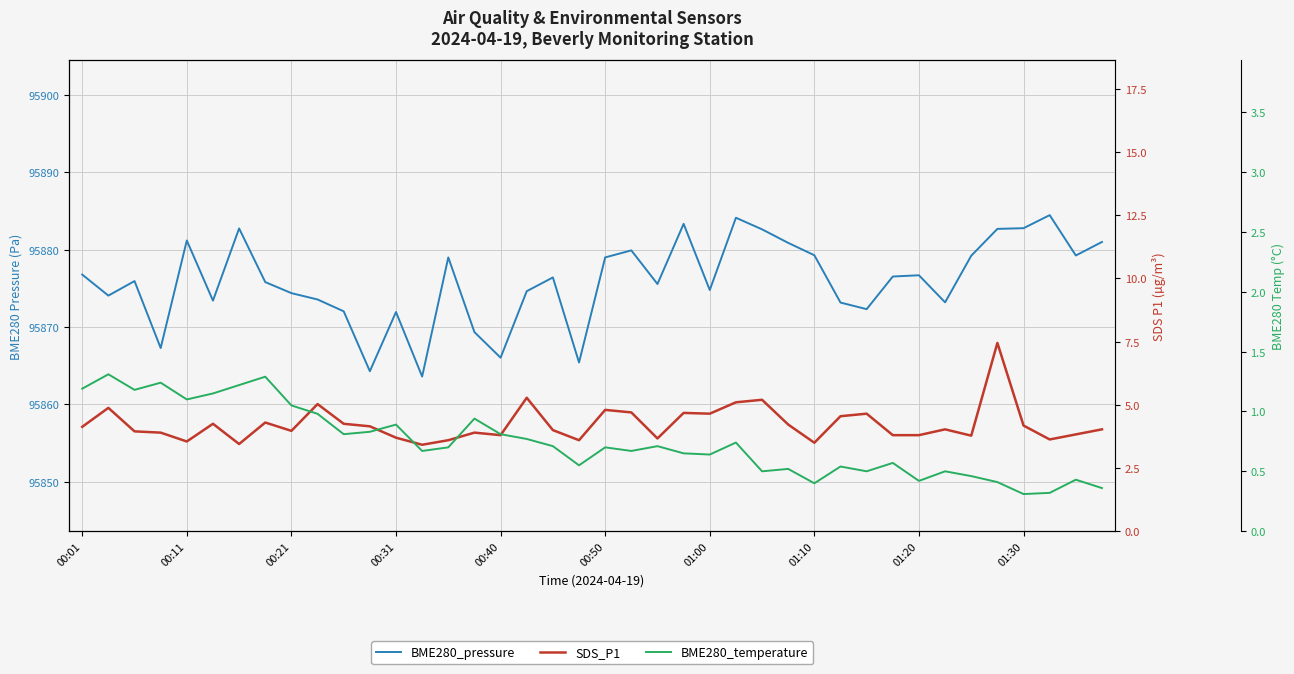

How many lines are shown in the chart?

3